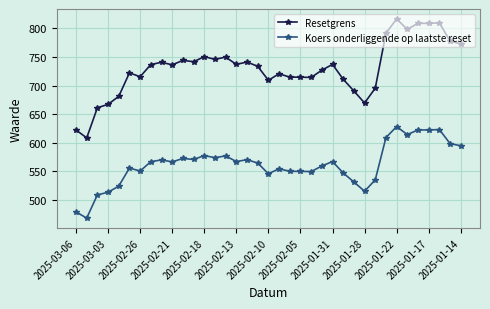

Rank the series by their average value, from highest to lowest.

Resetgrens, Koers onderliggende op laatste reset